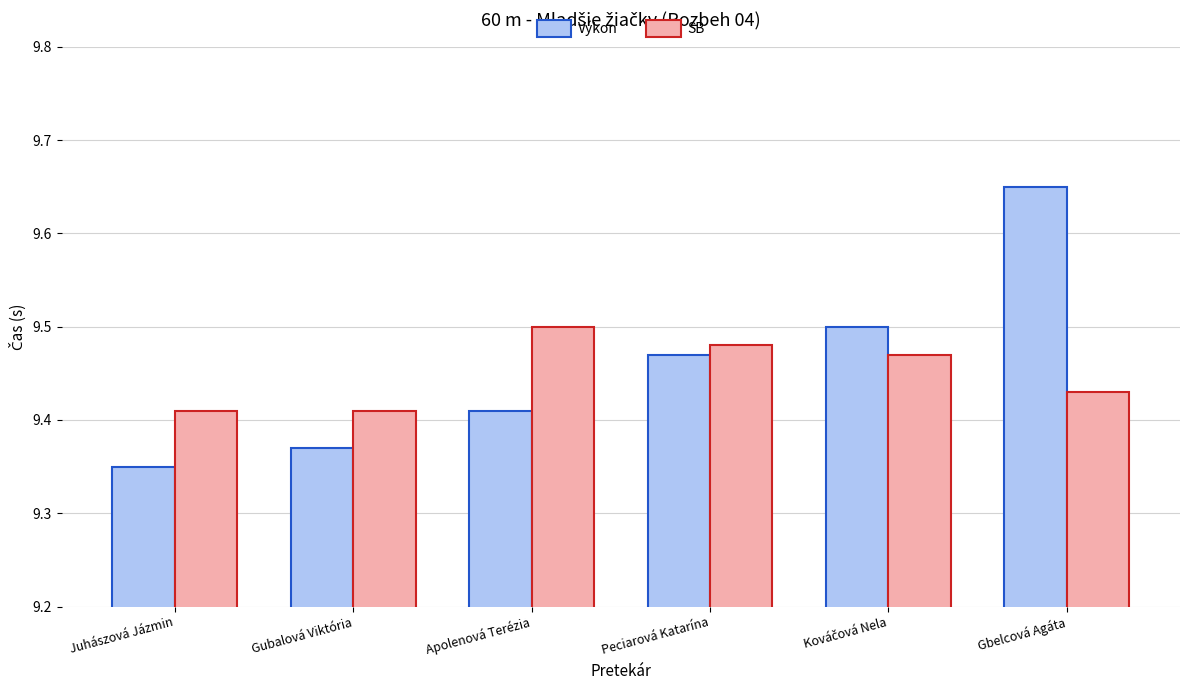

The SB series shows 15.3 at Apolenová Terézia. True or false?

False